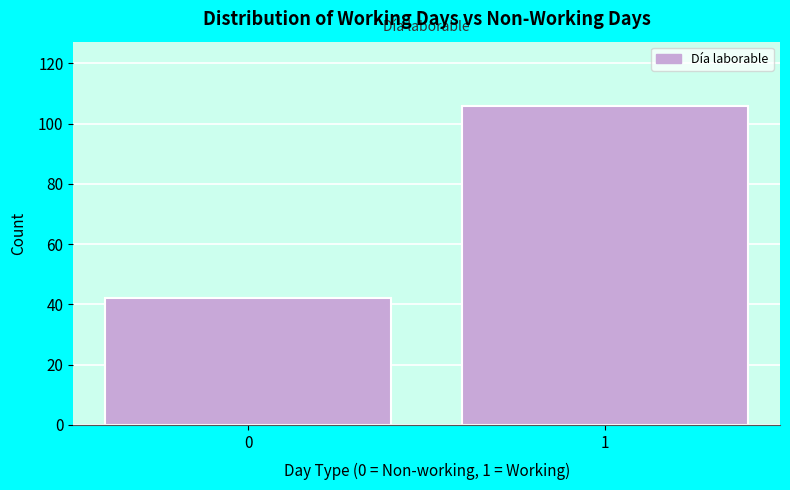

Reading left to right, what are all the values shown in this chart?

0=42	1=106